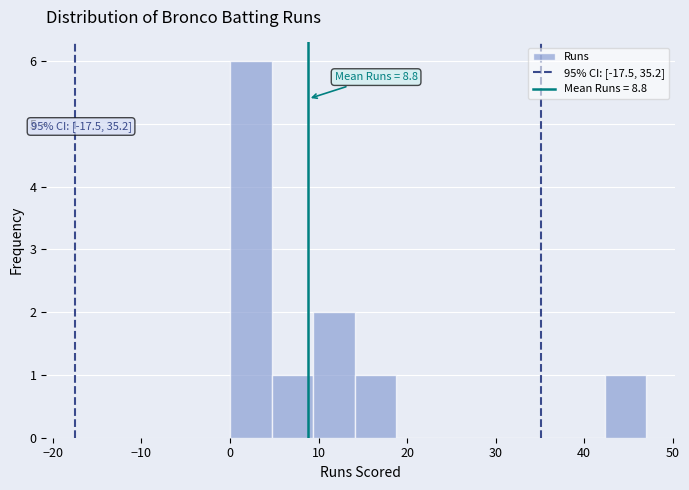

Over which range of the x-axis is the bar tallest?

0.0 to 4.7